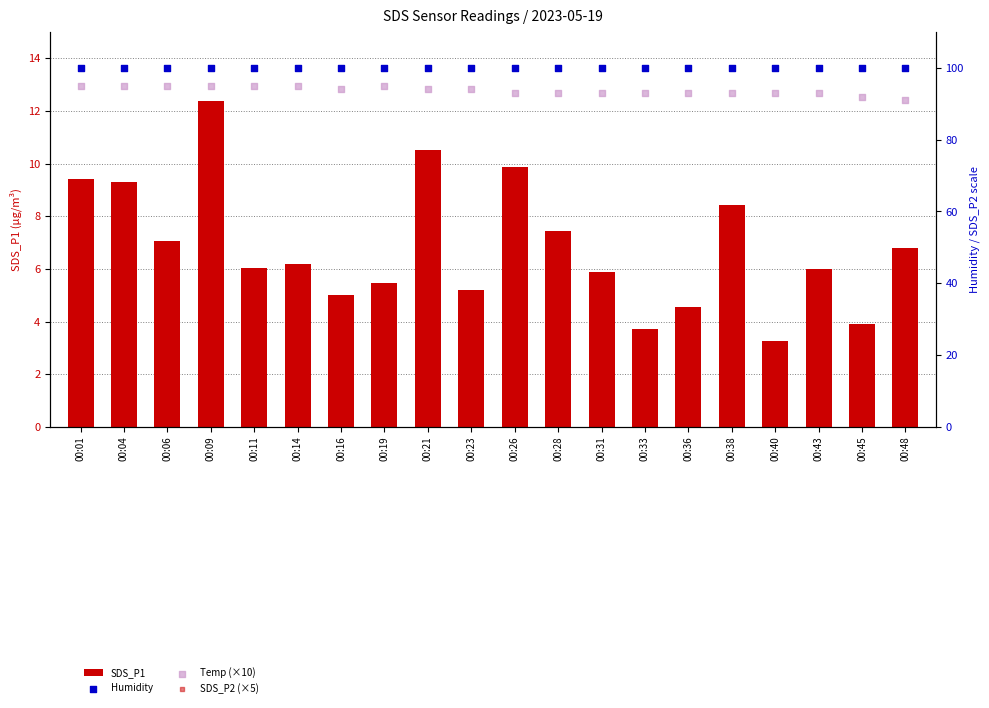

Which series reaches the maximum Y coordinate?

Humidity